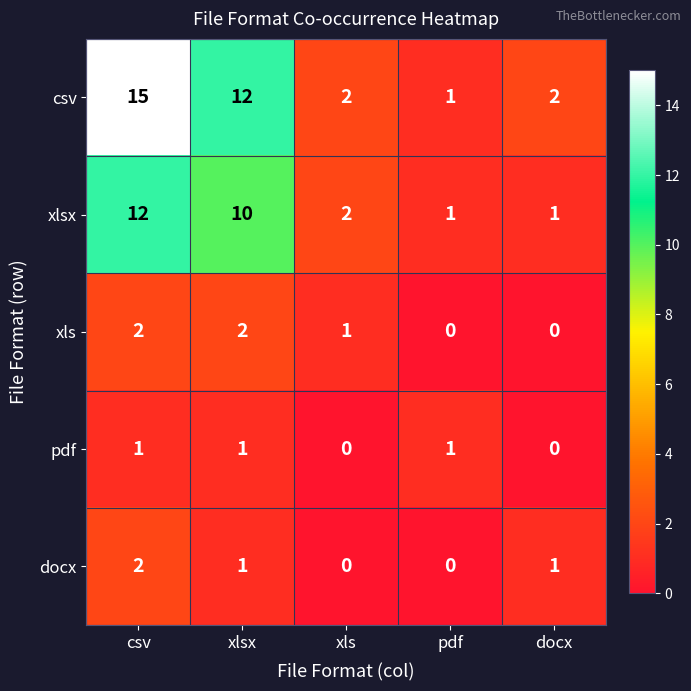

How many values in the csv series are below 2?

1